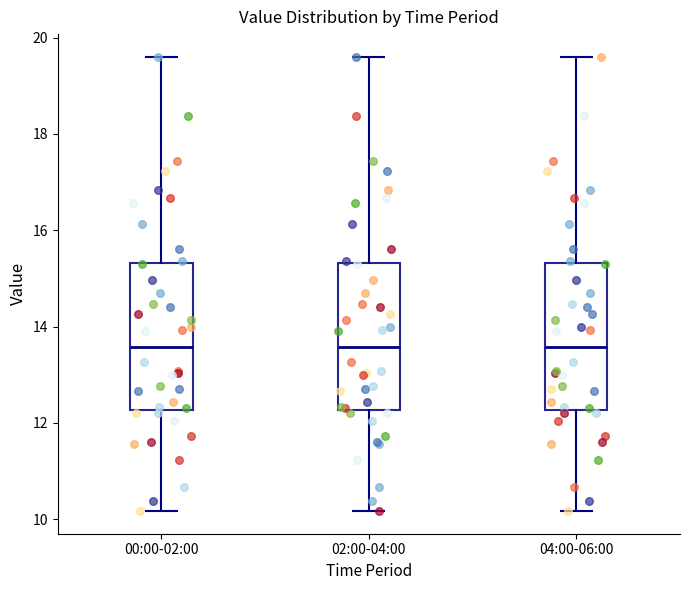

Reading left to right, transcribe this box plot: for each box, give where its median line is, the range the box spans, and where its two whiskers end, as read against the y-axis. The values are not printed on the chart, so give them approximately, as read against the axis.

00:00-02:00: median 13.6, box 12.2 to 15.4, whiskers 10.2 to 19.6
02:00-04:00: median 13.6, box 12.2 to 15.4, whiskers 10.2 to 19.6
04:00-06:00: median 13.6, box 12.2 to 15.4, whiskers 10.2 to 19.6